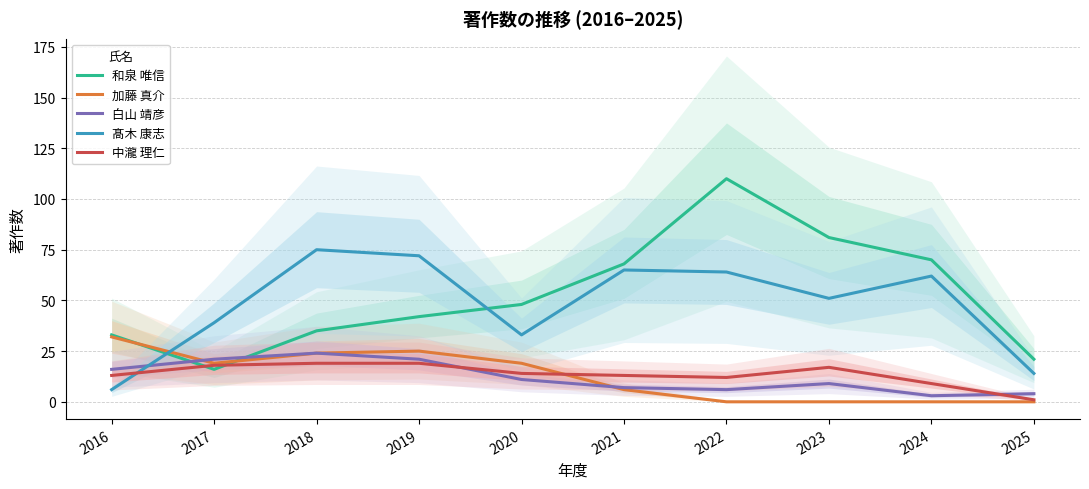

At how many categories does at least one series exceed 29?

9